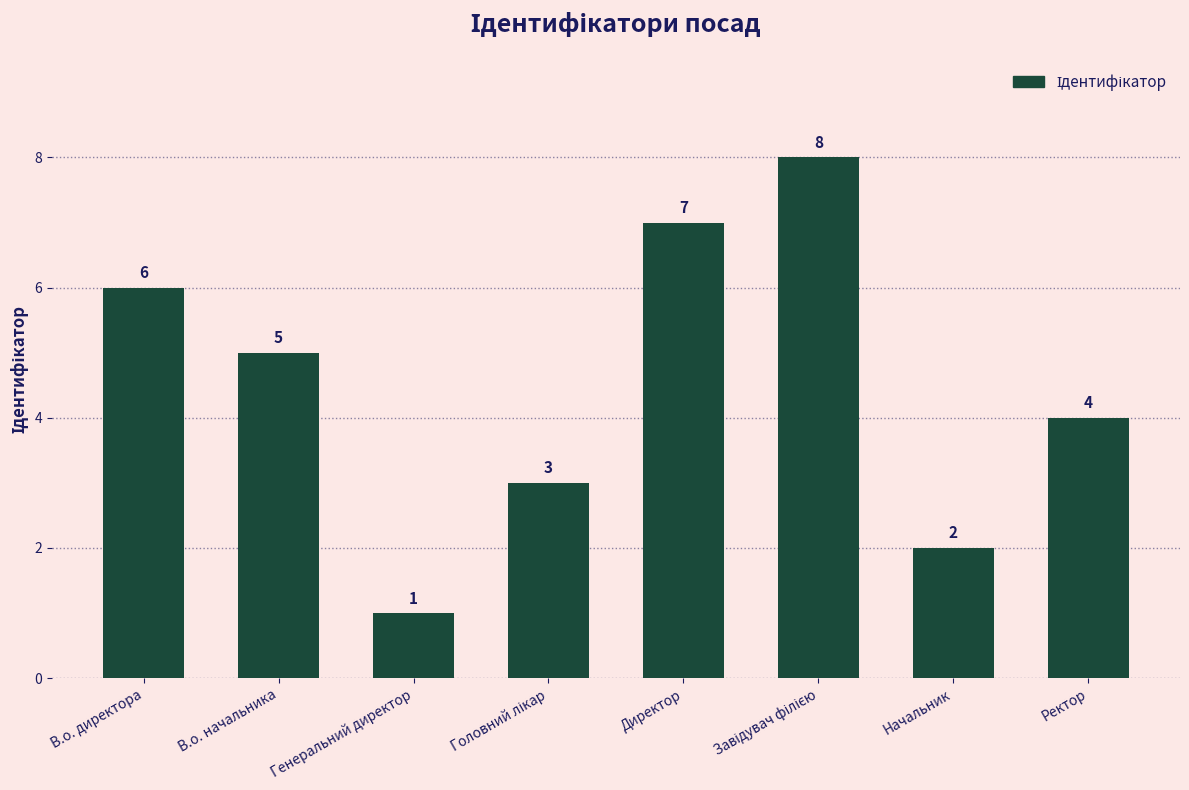

Approximately how many times larger is the value at В.о. начальника compared to Генеральний директор?

5.0